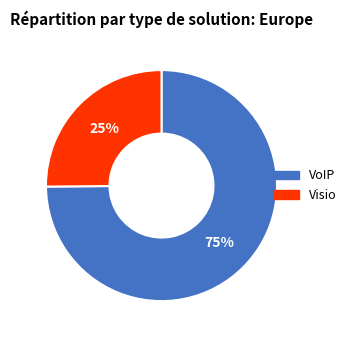

How many slices are in this pie chart?

2